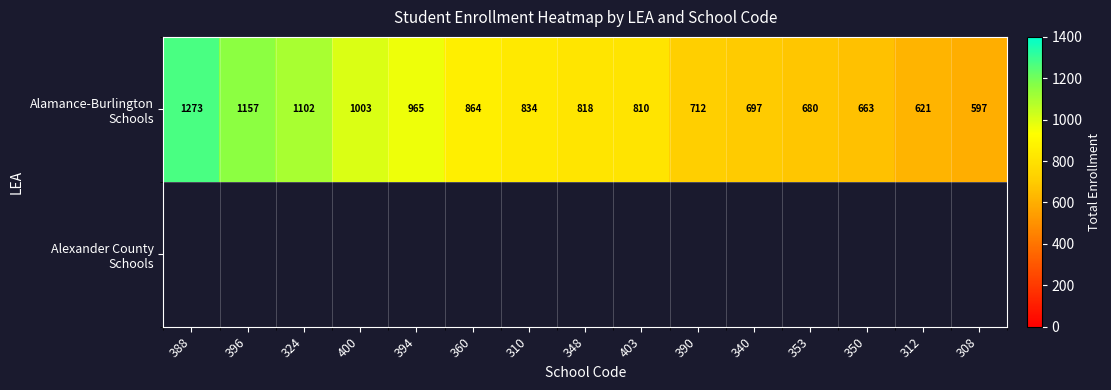

Between 400 and 353, which series saw the biggest shift?

Alamance-Burlington Schools